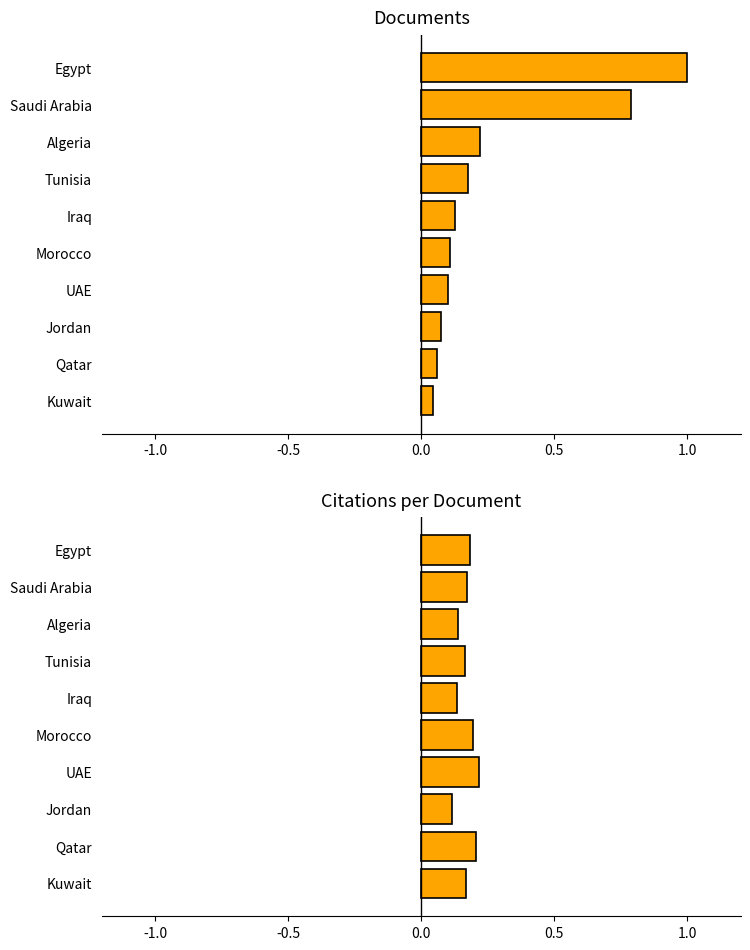

At Jordan, list the series in order from largest to smallest.

Citations per document, Documents